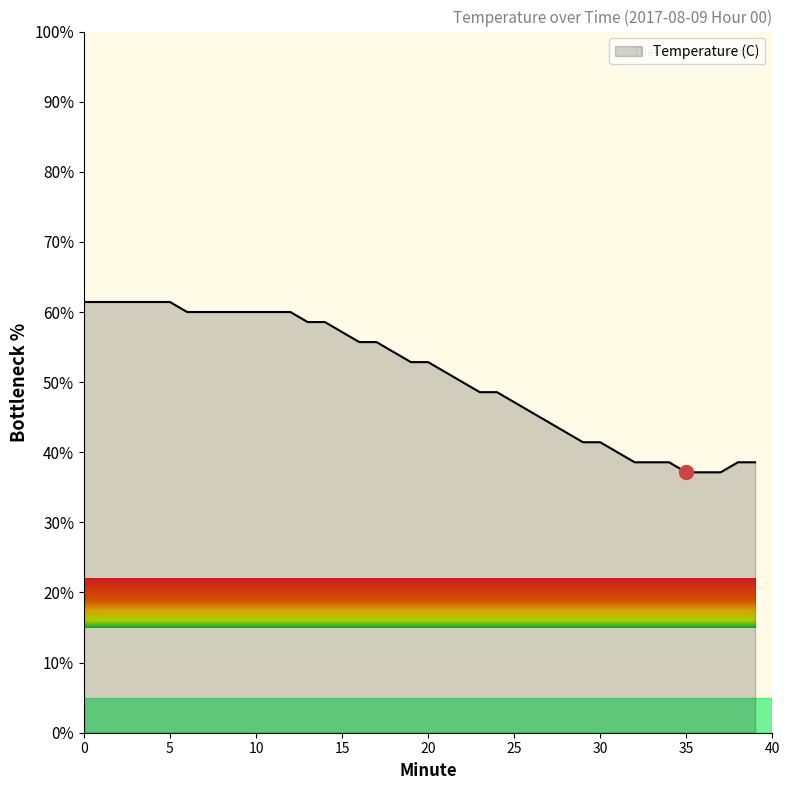

What is the maximum value shown in the chart?

61.4